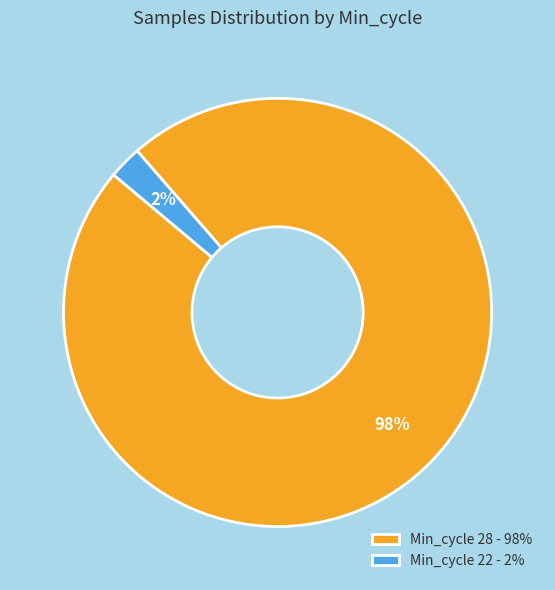

To the nearest percent, what portion does Min_cycle 28 - 98% represent?

98%